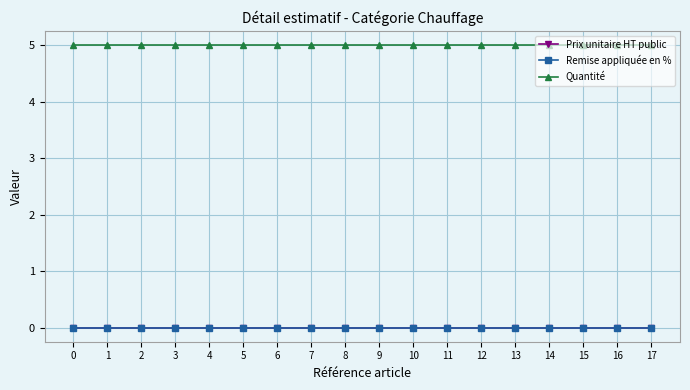

Does the chart have visible grid lines?

Yes